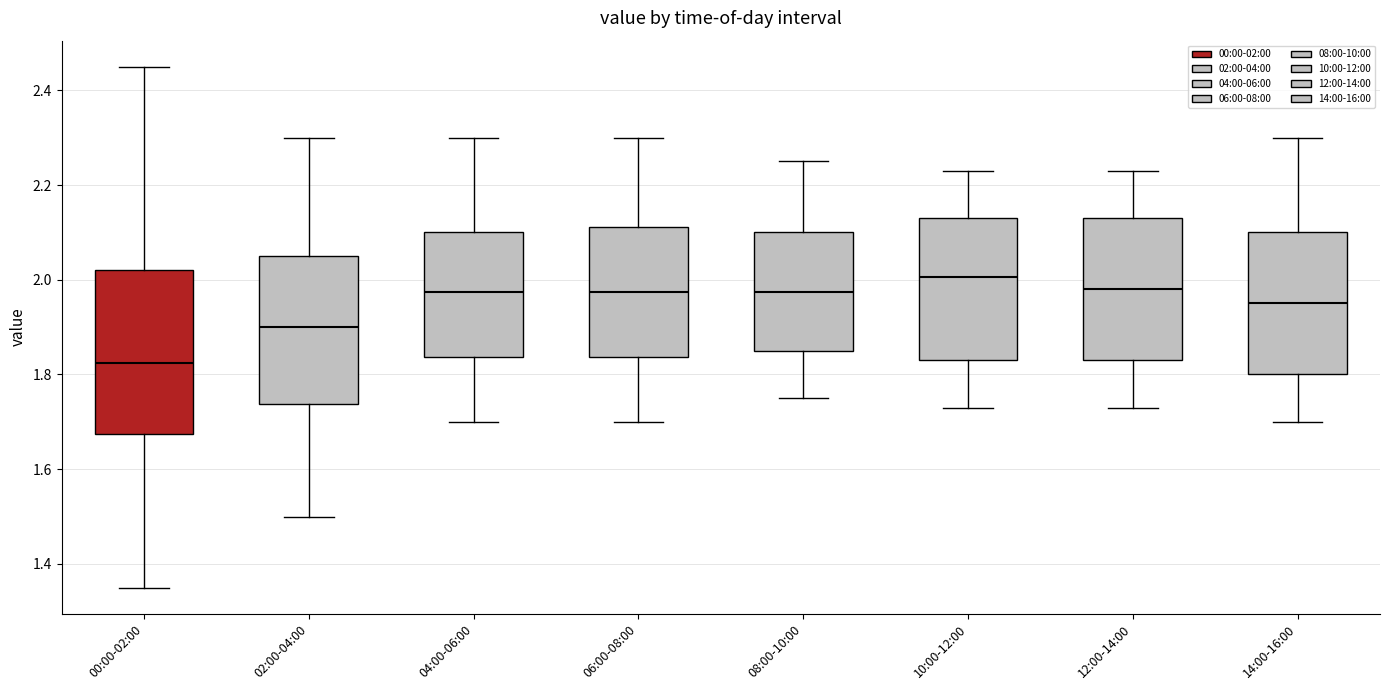

Reading left to right, transcribe this box plot: for each box, give where its median line is, the range the box spans, and where its two whiskers end, as read against the y-axis. The values are not printed on the chart, so give them approximately, as read against the axis.

00:00-02:00: median 1.82, box 1.68 to 2.02, whiskers 1.36 to 2.46
02:00-04:00: median 1.90, box 1.74 to 2.06, whiskers 1.50 to 2.30
04:00-06:00: median 1.98, box 1.84 to 2.10, whiskers 1.70 to 2.30
06:00-08:00: median 1.98, box 1.84 to 2.12, whiskers 1.70 to 2.30
08:00-10:00: median 1.98, box 1.86 to 2.10, whiskers 1.76 to 2.26
10:00-12:00: median 2.00, box 1.84 to 2.14, whiskers 1.74 to 2.24
12:00-14:00: median 1.98, box 1.84 to 2.14, whiskers 1.74 to 2.24
14:00-16:00: median 1.96, box 1.80 to 2.10, whiskers 1.70 to 2.30